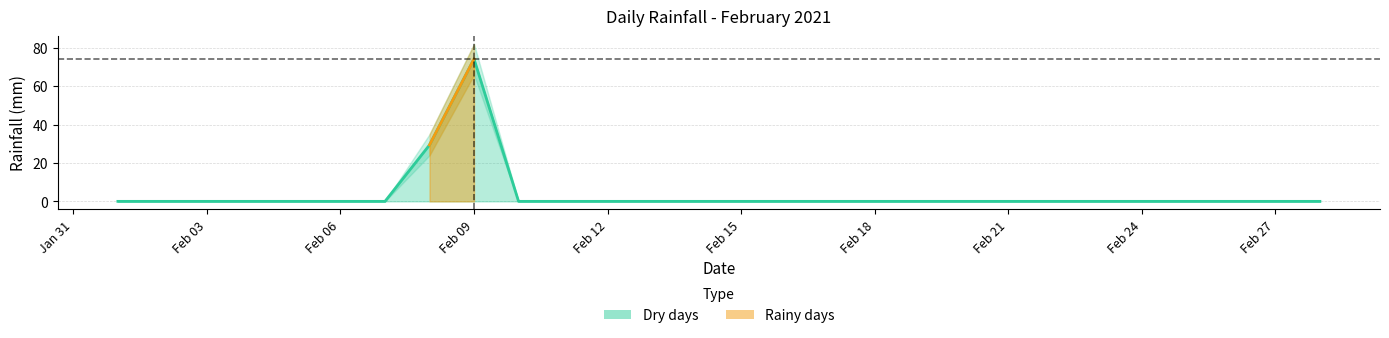

List the labels in order of value, largest first.

2021-02-09, 2021-02-08, 2021-02-01, 2021-02-02, 2021-02-03, 2021-02-04, 2021-02-05, 2021-02-06, 2021-02-07, 2021-02-10, 2021-02-11, 2021-02-12, 2021-02-13, 2021-02-14, 2021-02-15, 2021-02-16, 2021-02-17, 2021-02-18, 2021-02-19, 2021-02-20, 2021-02-21, 2021-02-22, 2021-02-23, 2021-02-24, 2021-02-25, 2021-02-26, 2021-02-27, 2021-02-28